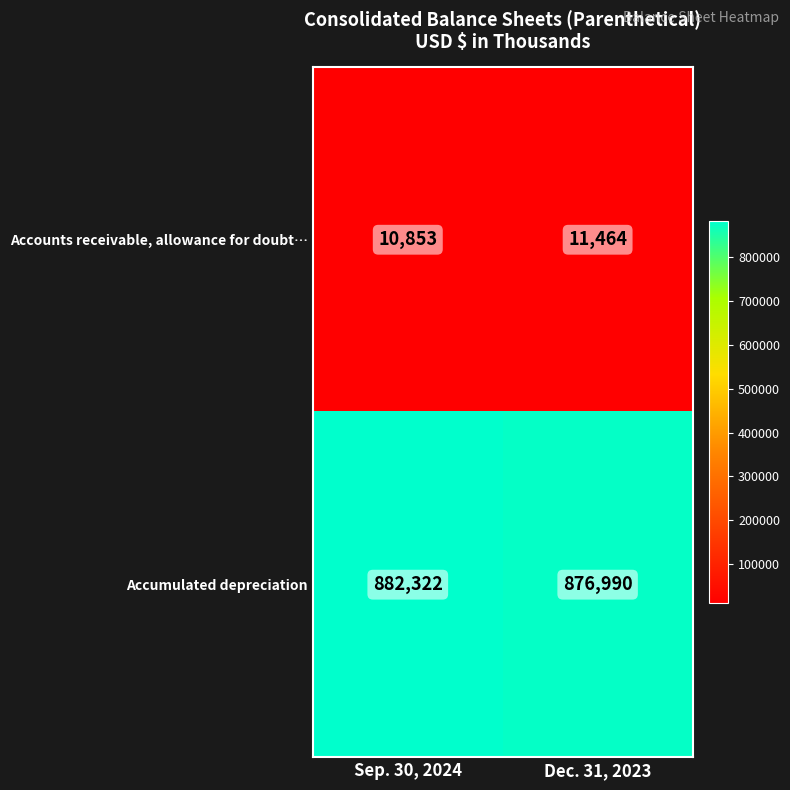

What is the sum of all Accounts receivable, allowance for doubt… values?

22317